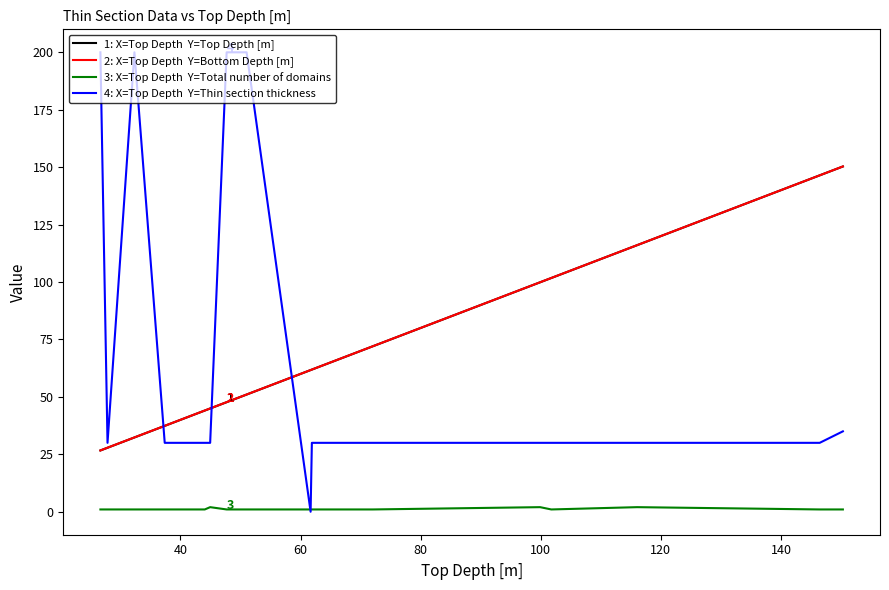

What is the maximum value shown in the chart?

200.0